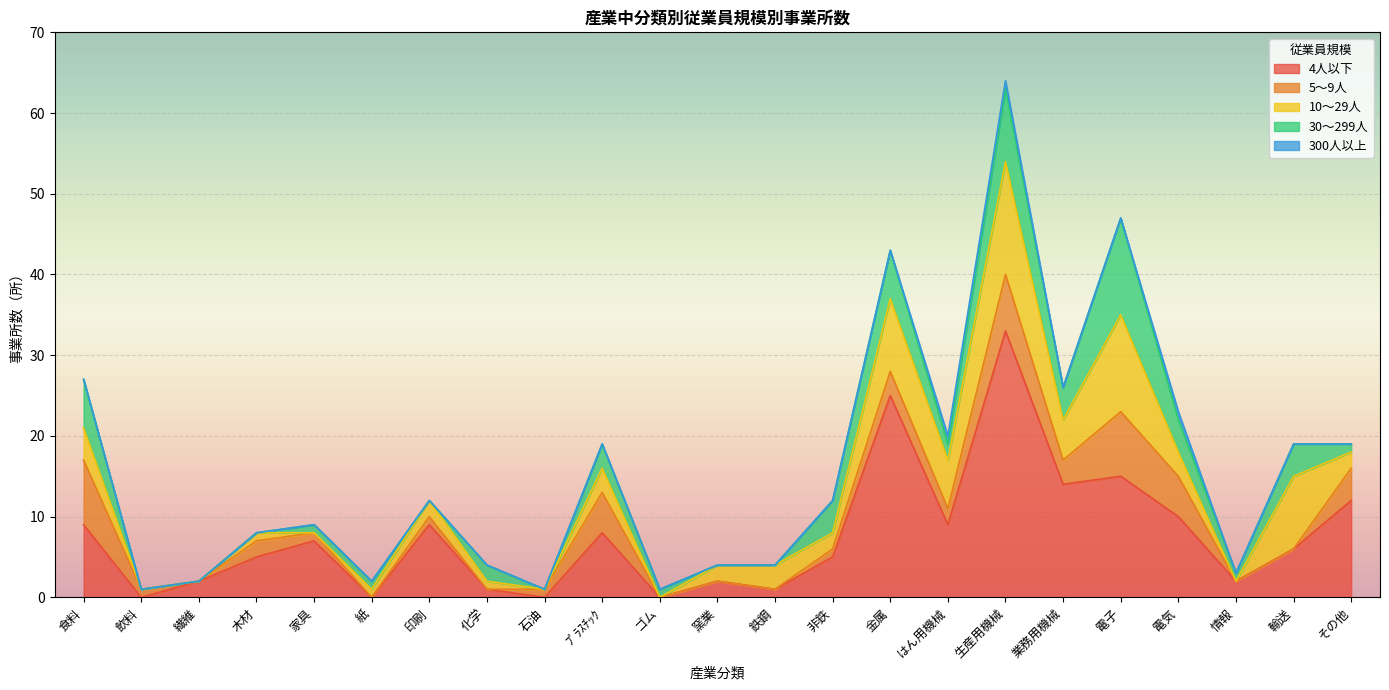

Which has a higher value, 印刷 or はん用機械?

印刷